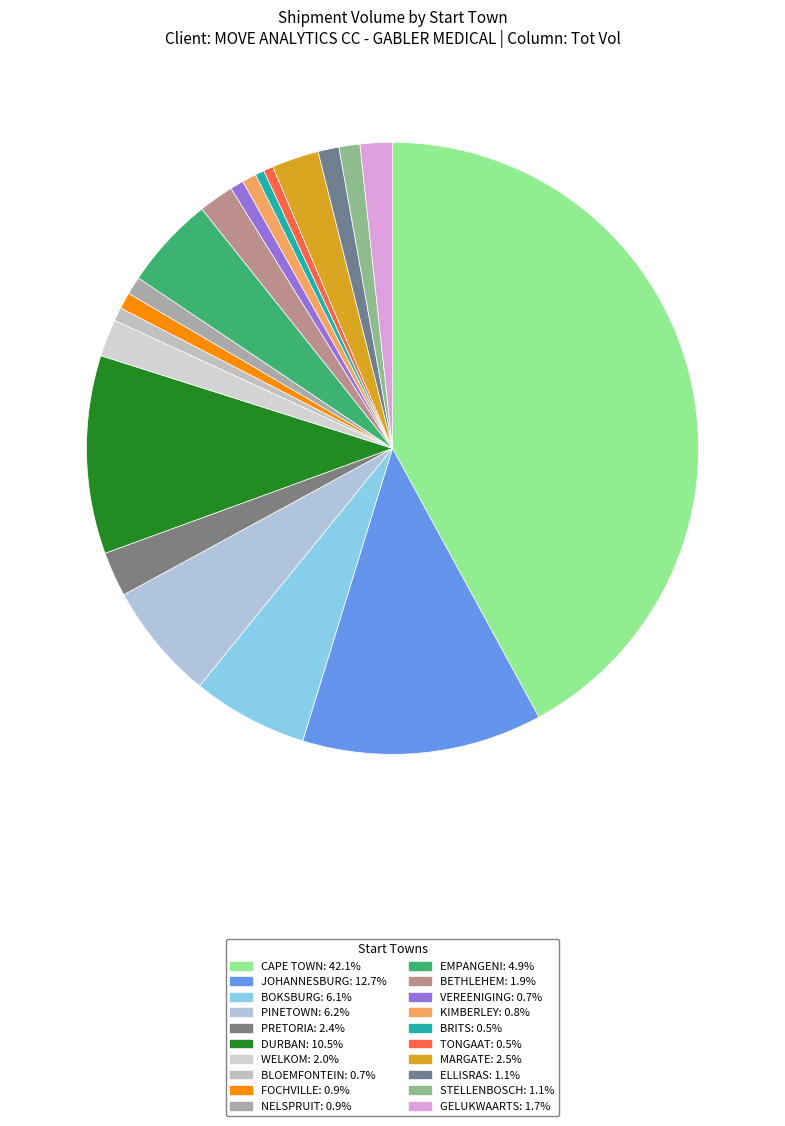

How many segments does this pie chart have?

20